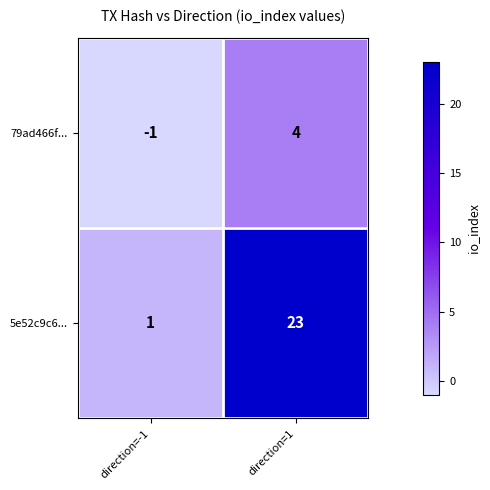

Which series has the largest total across all categories?

5e52c9c6...